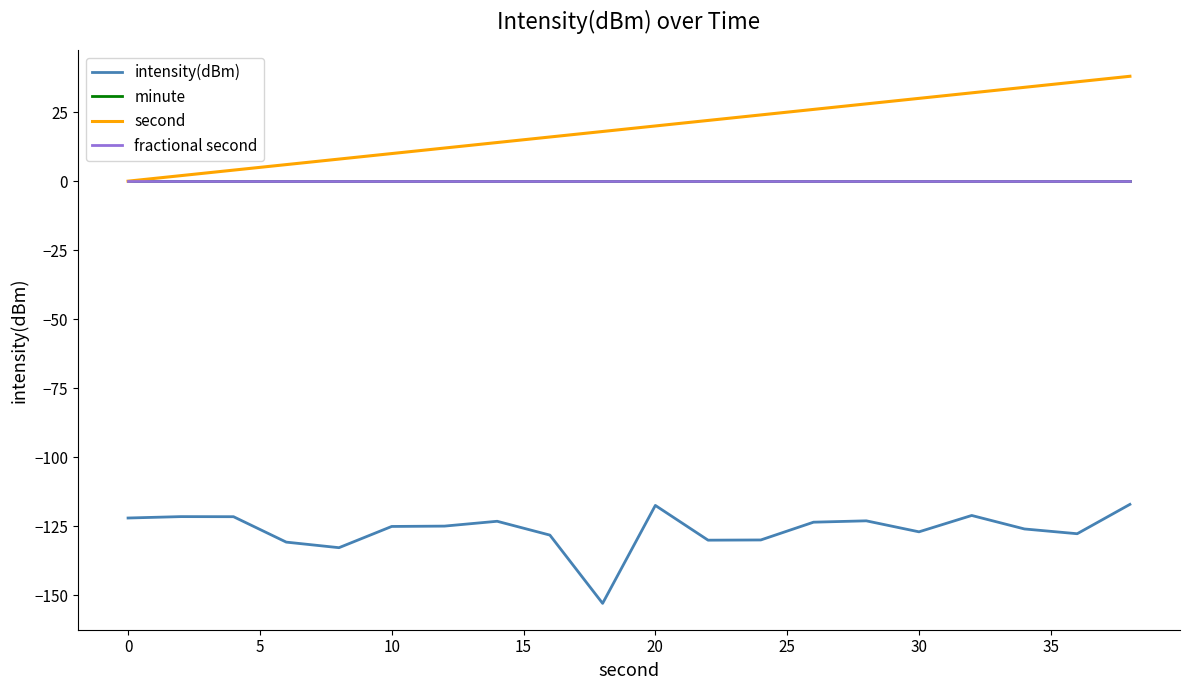

Does the chart have visible grid lines?

No